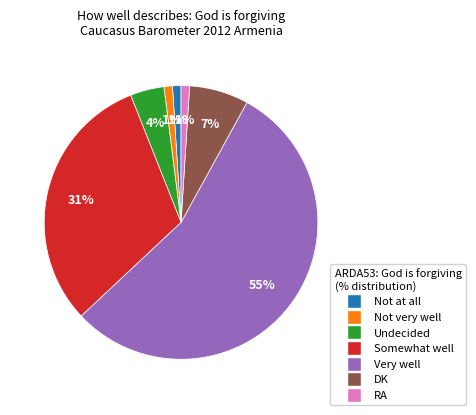

Is there a majority slice in this chart?

Yes